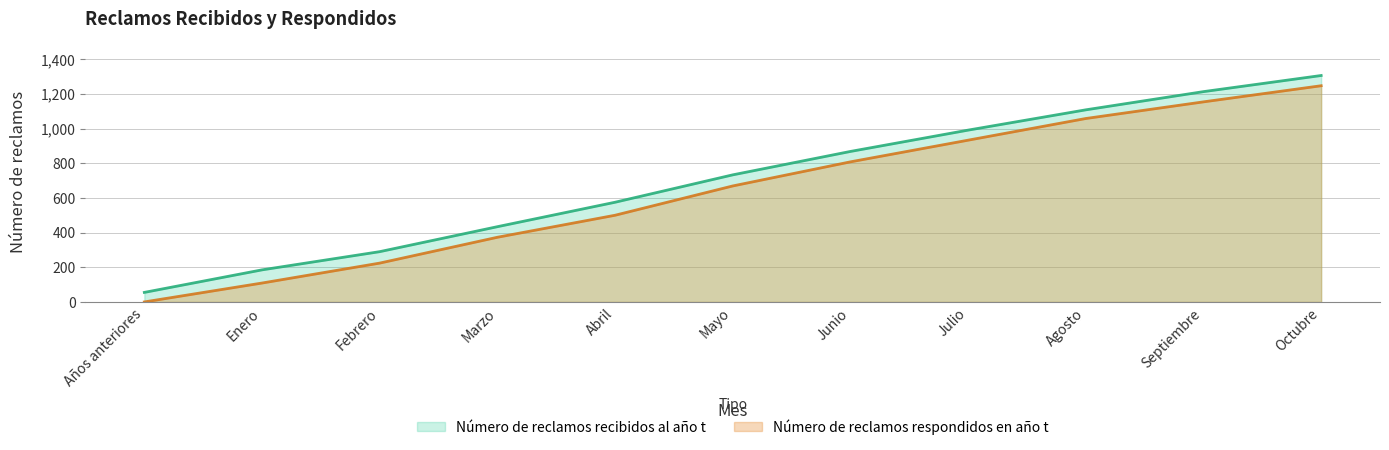

The value of Número de reclamos respondidos en año t at Enero is 174. True or false?

False